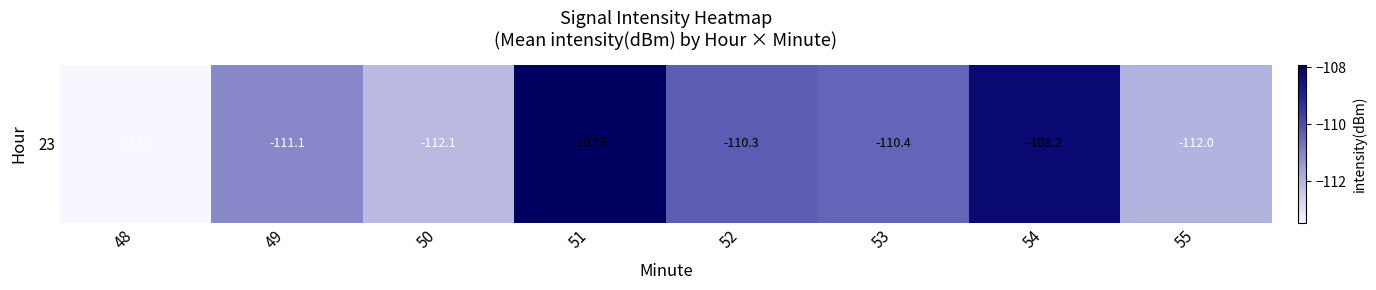

Rank the categories by value from highest to lowest.

51, 54, 52, 53, 49, 55, 50, 48